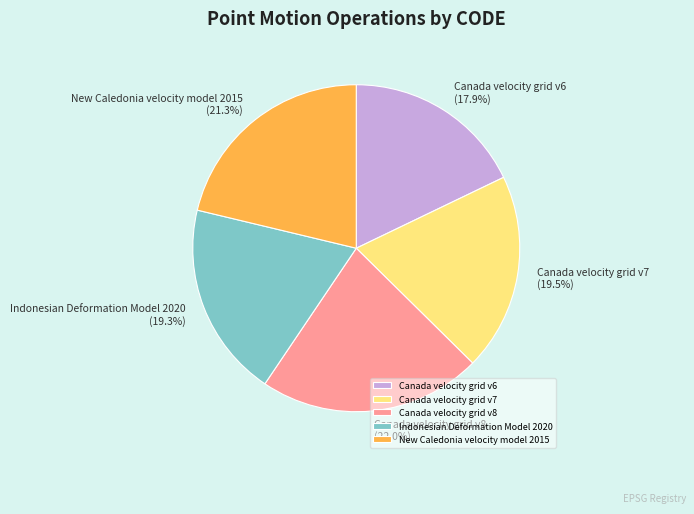

To the nearest percent, what percentage of the pie is New Caledonia velocity model 2015?

21%